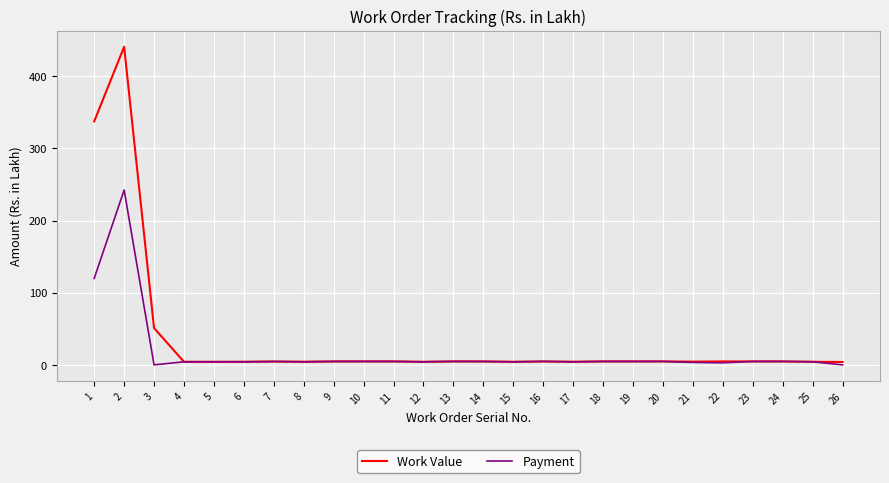

The Work Value series shows 4.8 at 18. True or false?

True